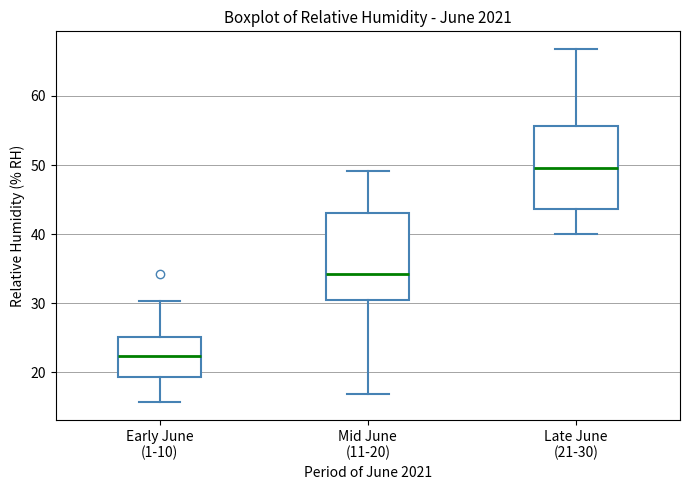

Reading left to right, transcribe this box plot: for each box, give where its median line is, the range the box spans, and where its two whiskers end, as read against the y-axis. The values are not printed on the chart, so give them approximately, as read against the axis.

Early June (1-10): median 22, box 19 to 25, whiskers 16 to 30
Mid June (11-20): median 34, box 31 to 43, whiskers 17 to 49
Late June (21-30): median 50, box 44 to 56, whiskers 40 to 67